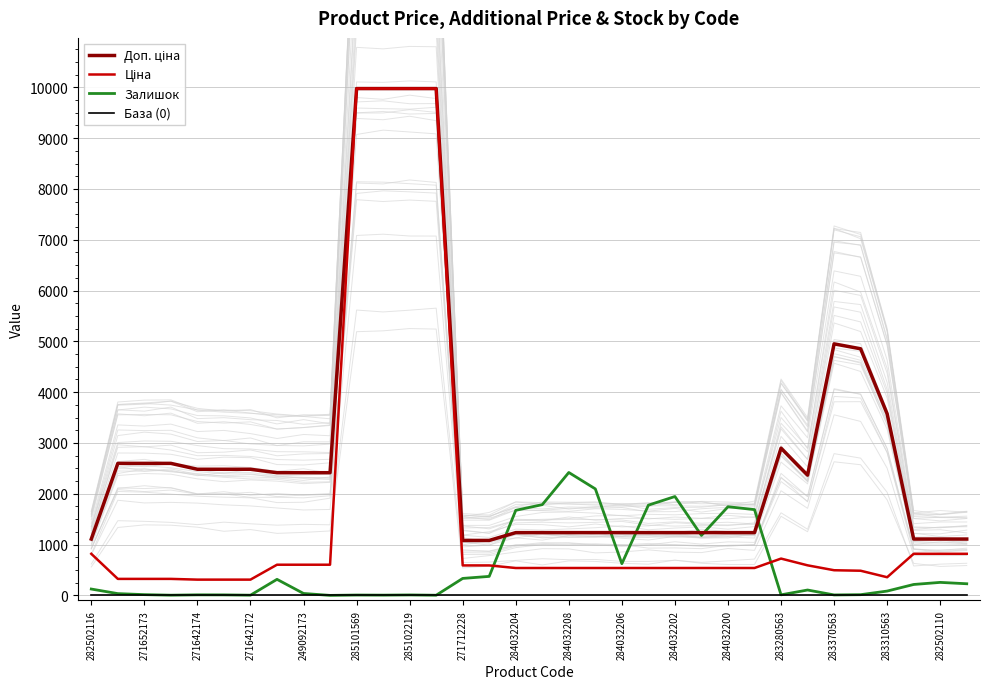

The value of Залишок at 284032204 is 639.4. True or false?

False